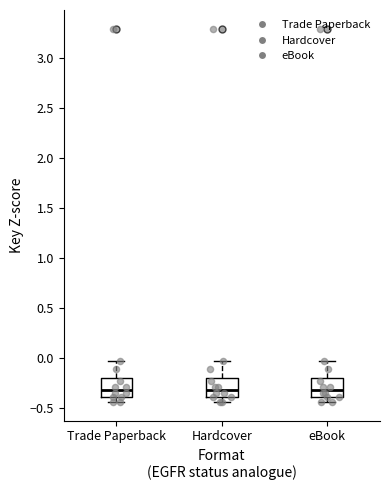

Reading left to right, read every box against the y-axis: the position of its median line, the range the box covers, and the ends of its whiskers. The values are not printed on the chart, so give them approximately, as read against the axis.

Trade Paperback: median -0.30, box -0.40 to -0.20, whiskers -0.45 to -0.05
Hardcover: median -0.30, box -0.40 to -0.20, whiskers -0.45 to -0.05
eBook: median -0.30, box -0.40 to -0.20, whiskers -0.45 to -0.05